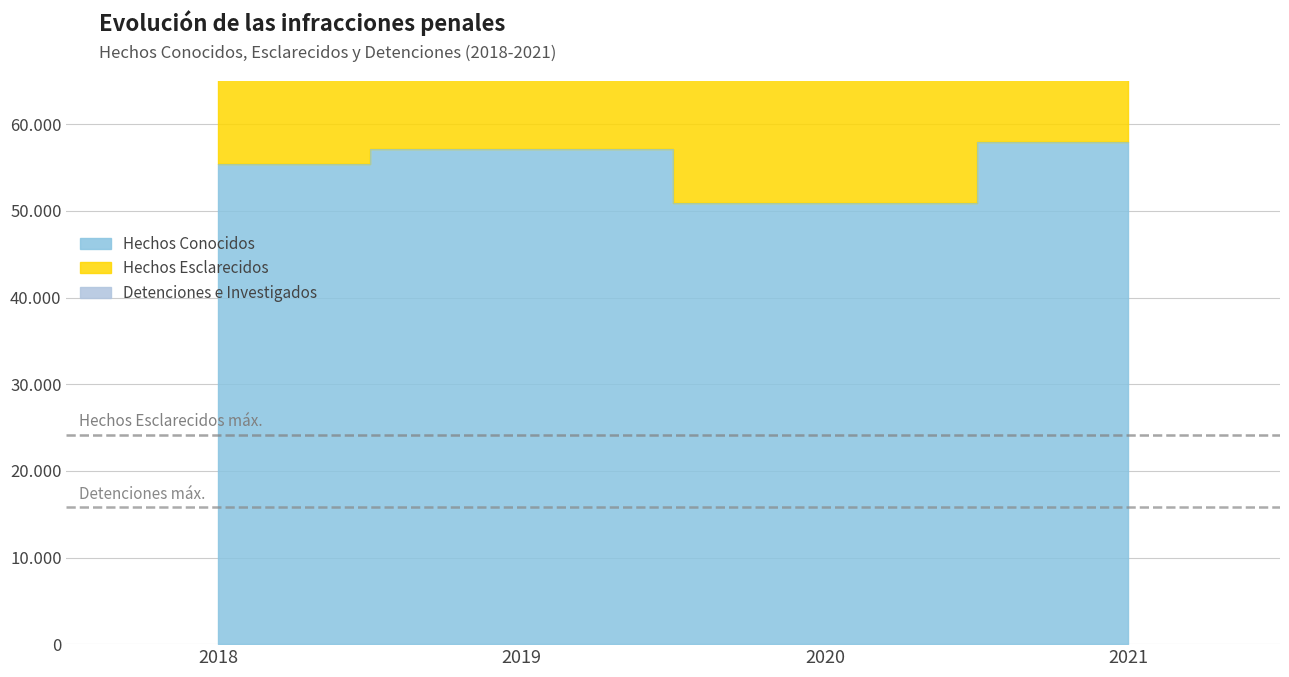

How many values in the Hechos Conocidos series exceed 57099?

1